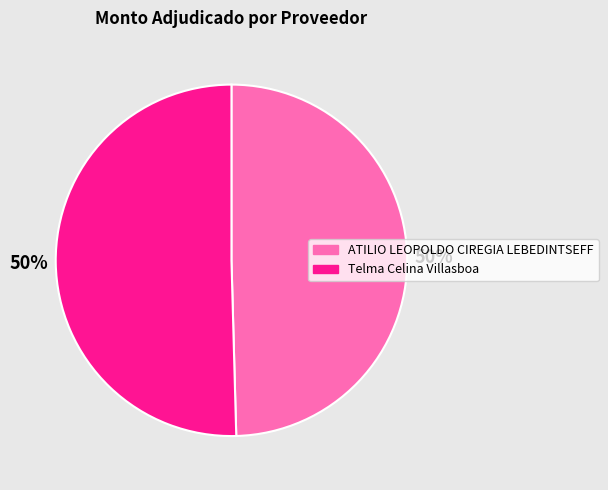

What percentage is the Telma Celina Villasboa slice, to the nearest percent?

50%